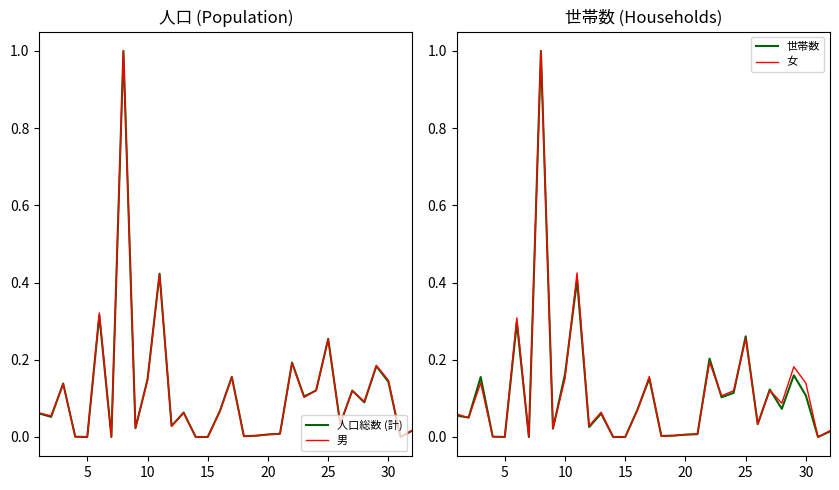

What are all the series names shown in the legend?

人口総数 (計), 男, 世帯数, 女